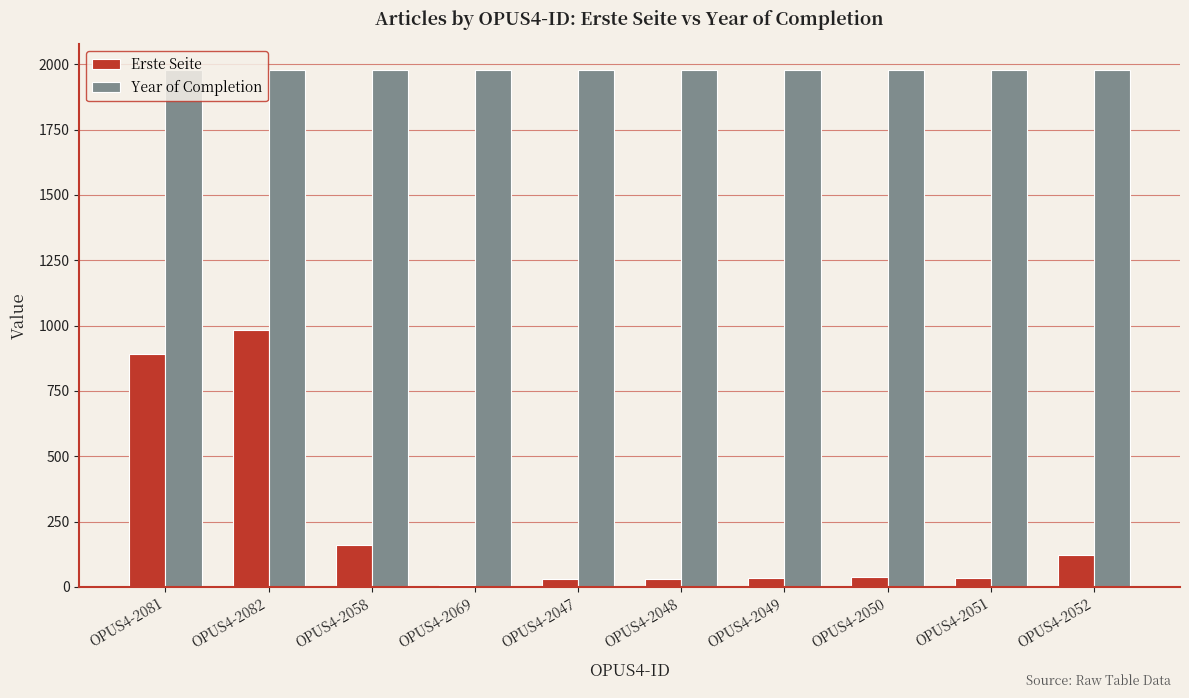

What is the maximum value shown in the chart?

1977